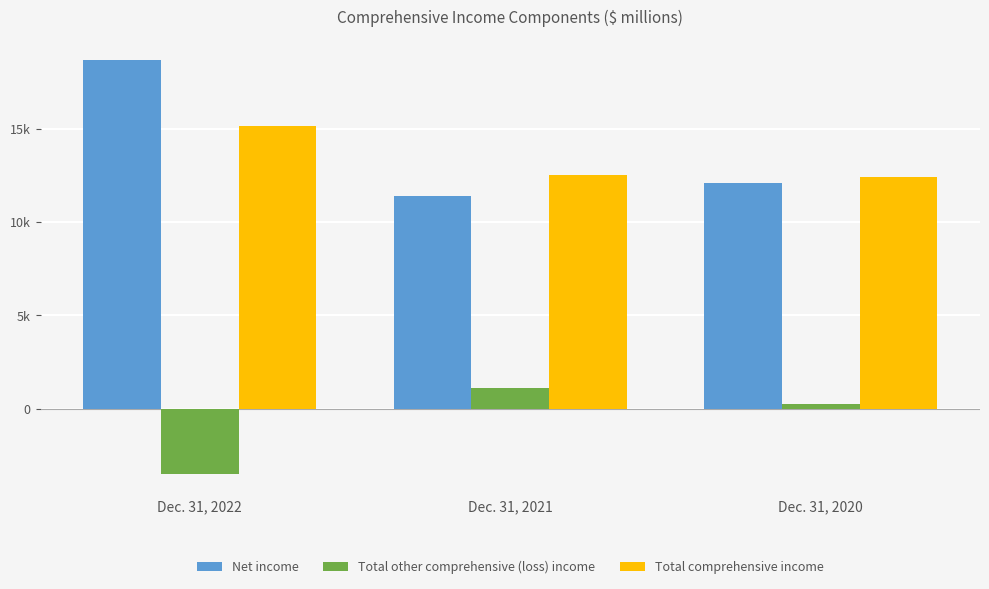

Are the bars horizontal?

No